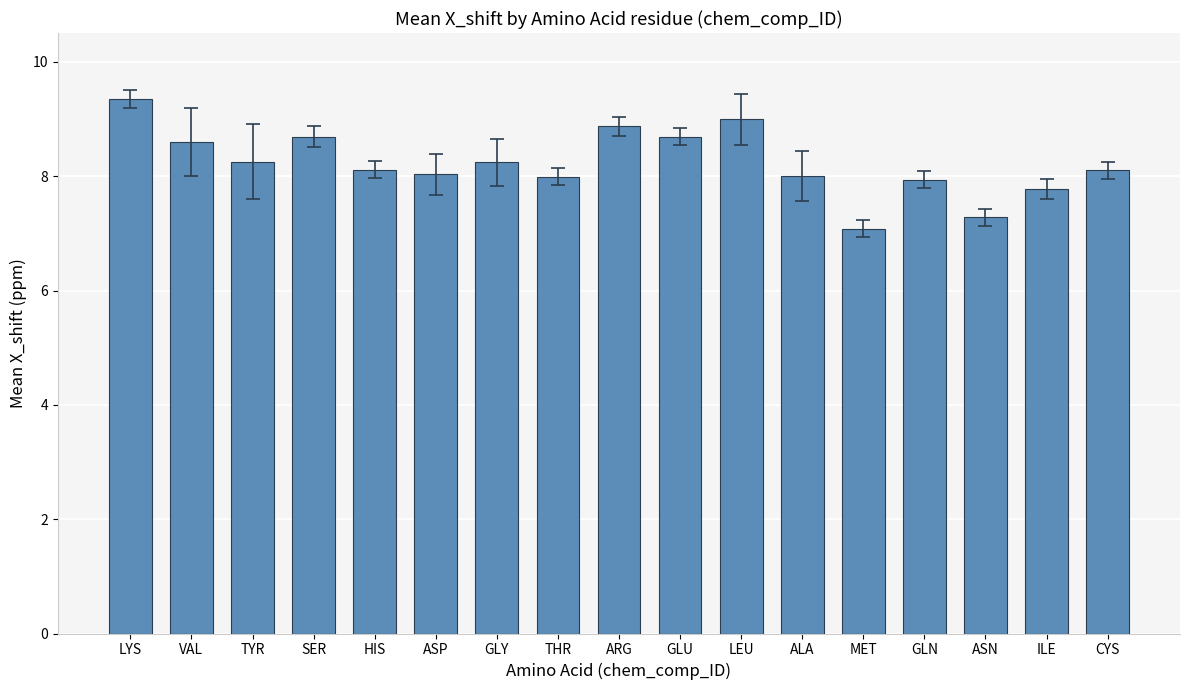

The value at CYS is 8.1. True or false?

True